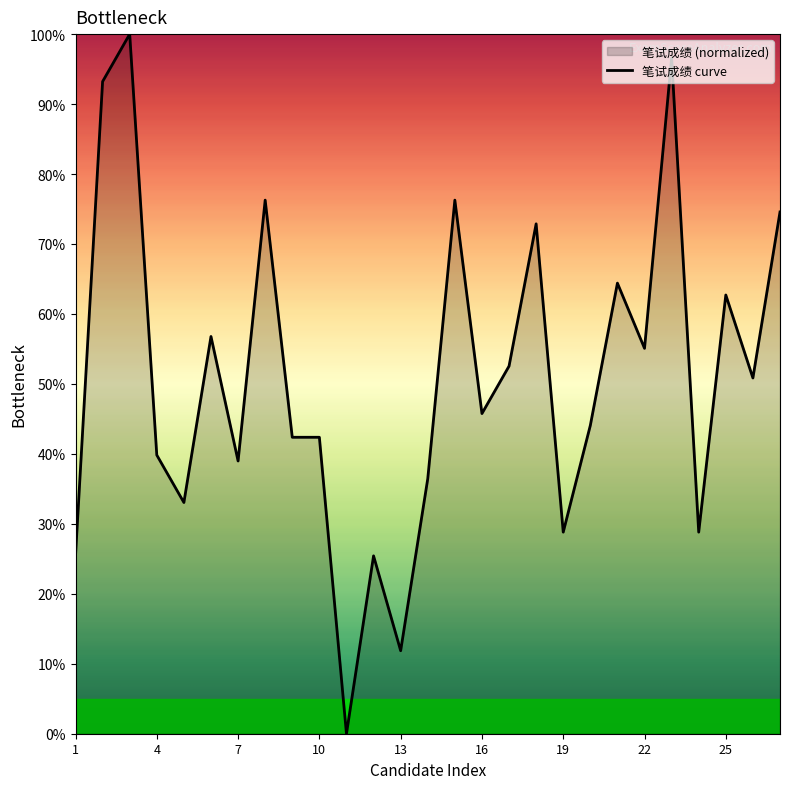

The chart shows a value of 4.8 at 13. True or false?

False